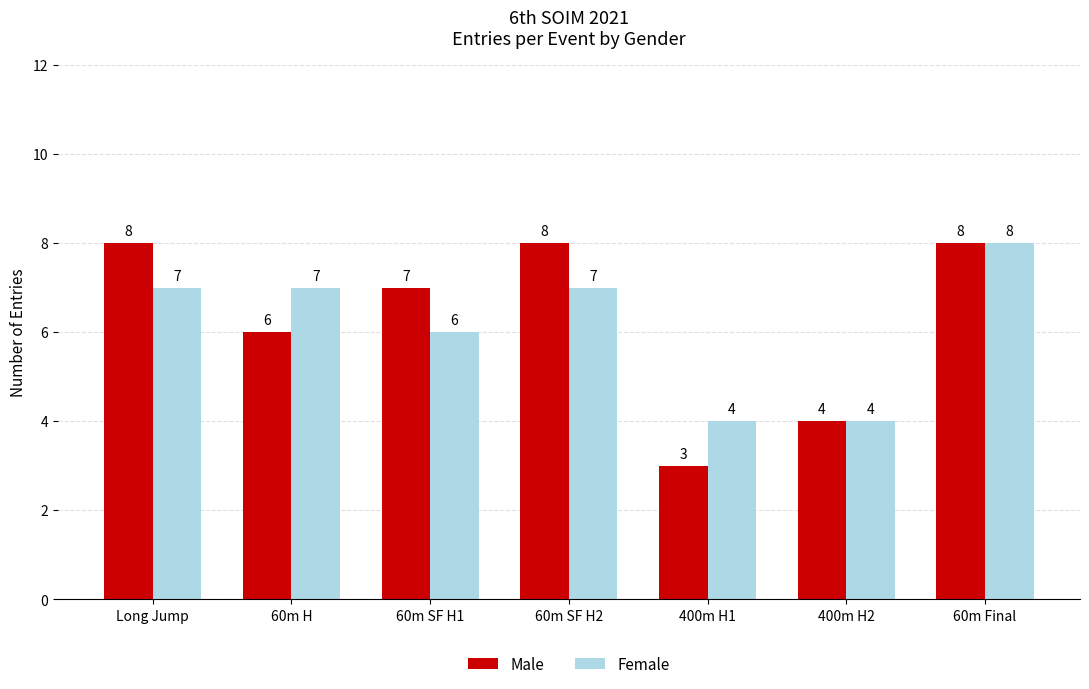

What is the total value across all series at Long Jump?

15